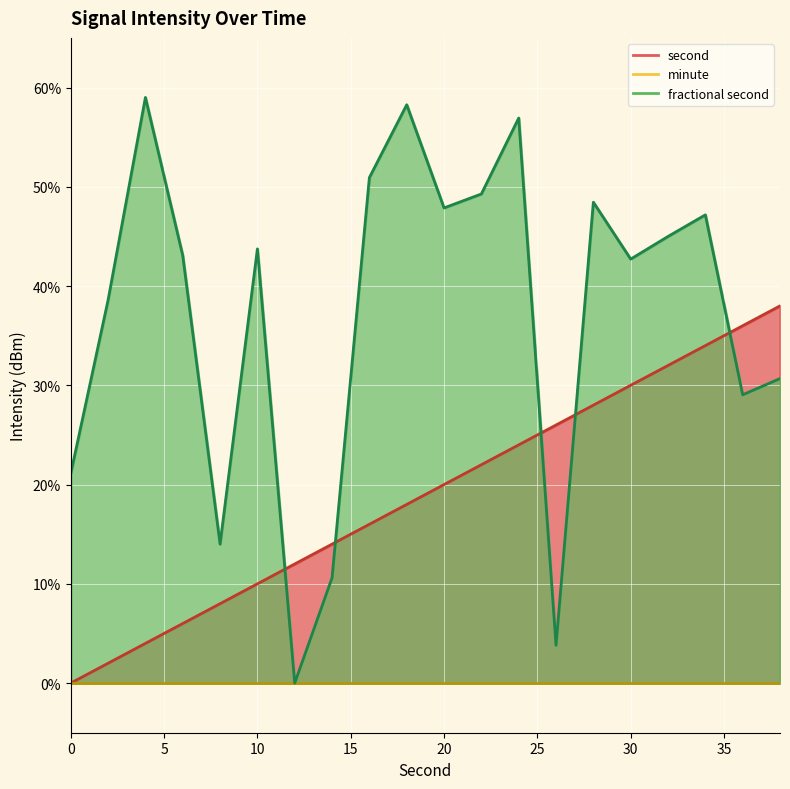

Between 12 and 36, which series saw the biggest shift?

intensity